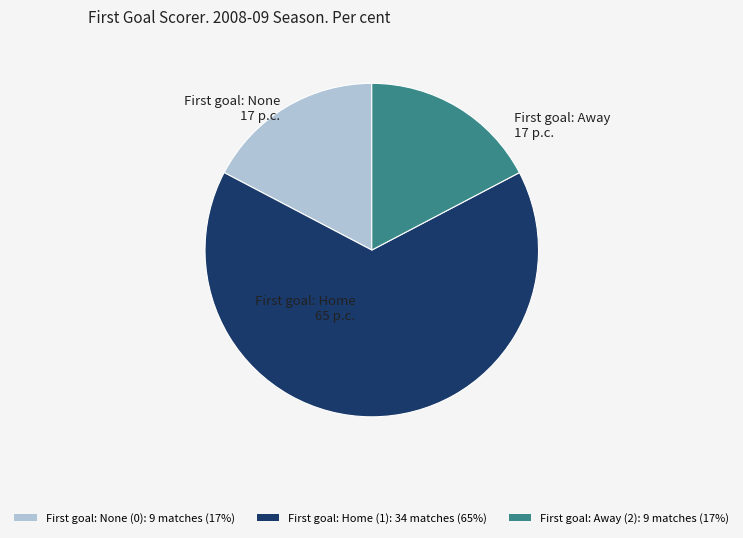

What is the majority slice?

First goal: Home (1): 34 matches (65%)